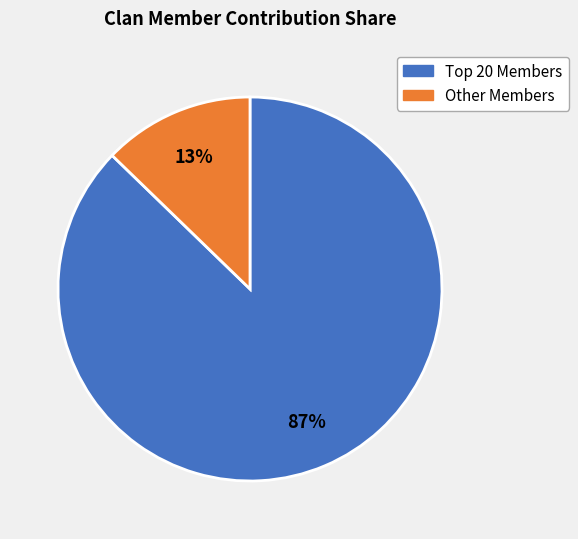

To the nearest percent, what is the average slice percentage?

50%